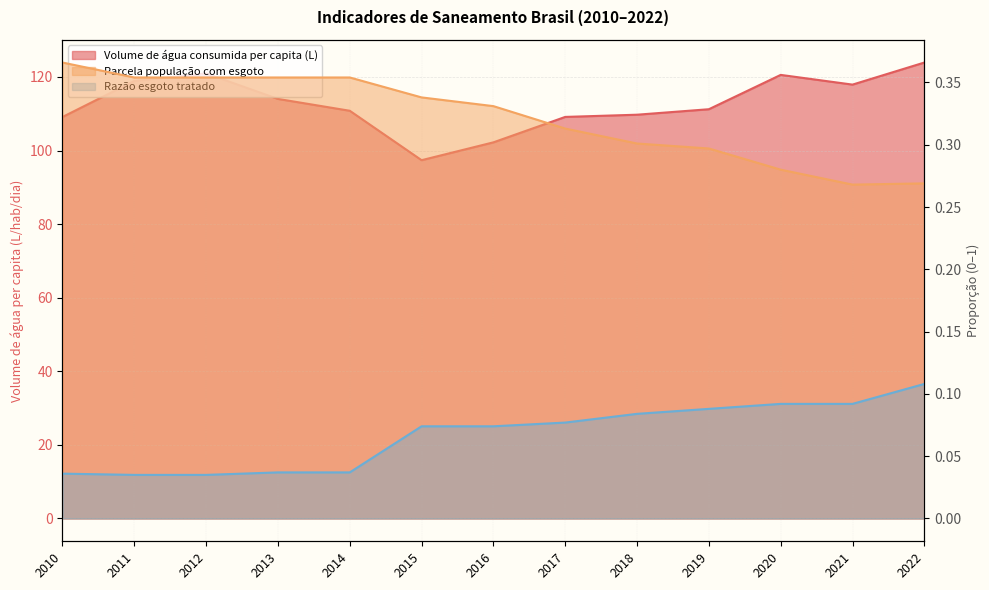

Rank the series by their maximum value, from lowest to highest.

Razão esgoto tratado, Parcela população com esgoto, Volume de água consumida per capita (L)